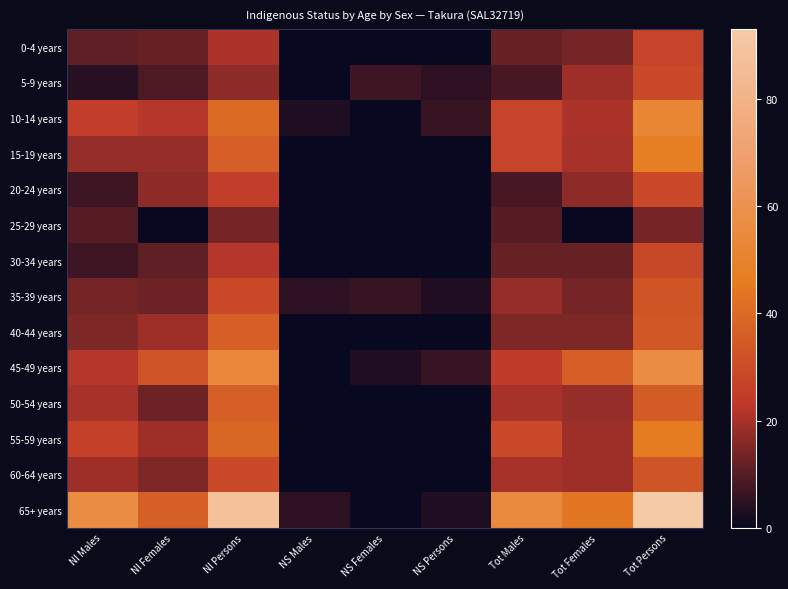

What is the maximum value shown in the chart?

93